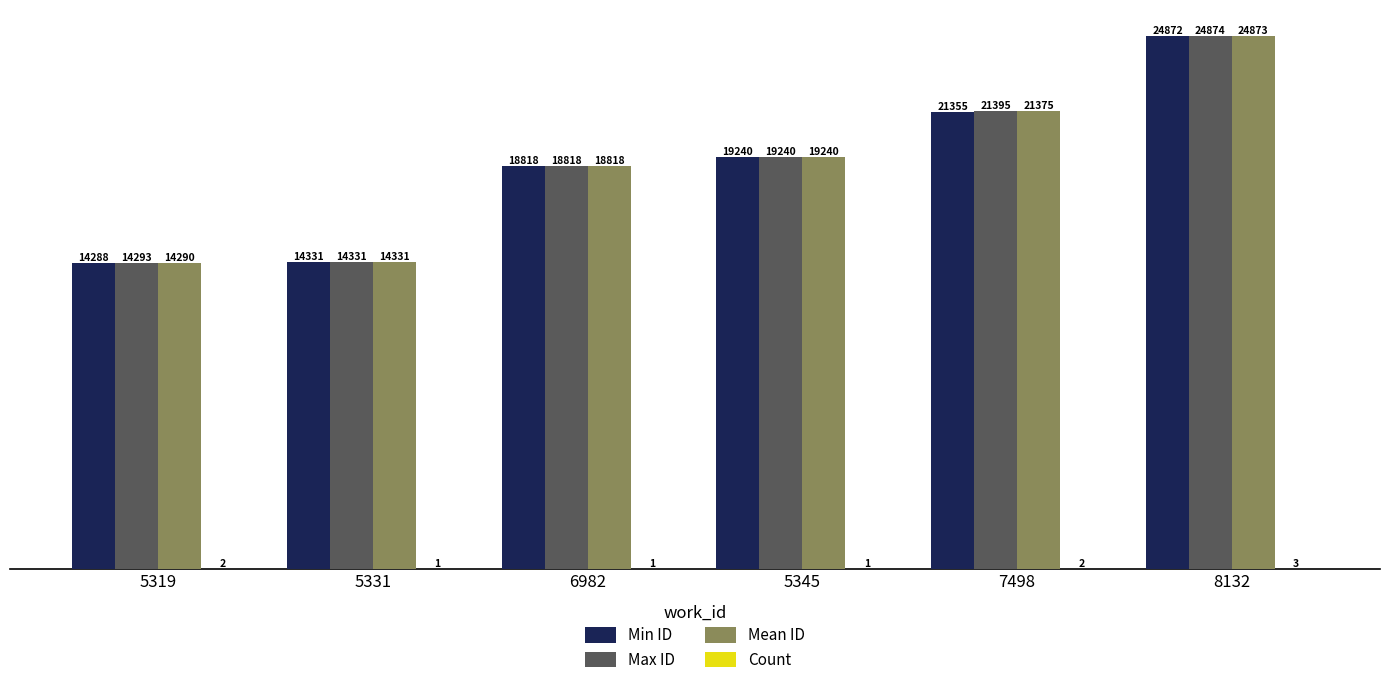

Where is Mean ID nearest to the value 19581?

5345